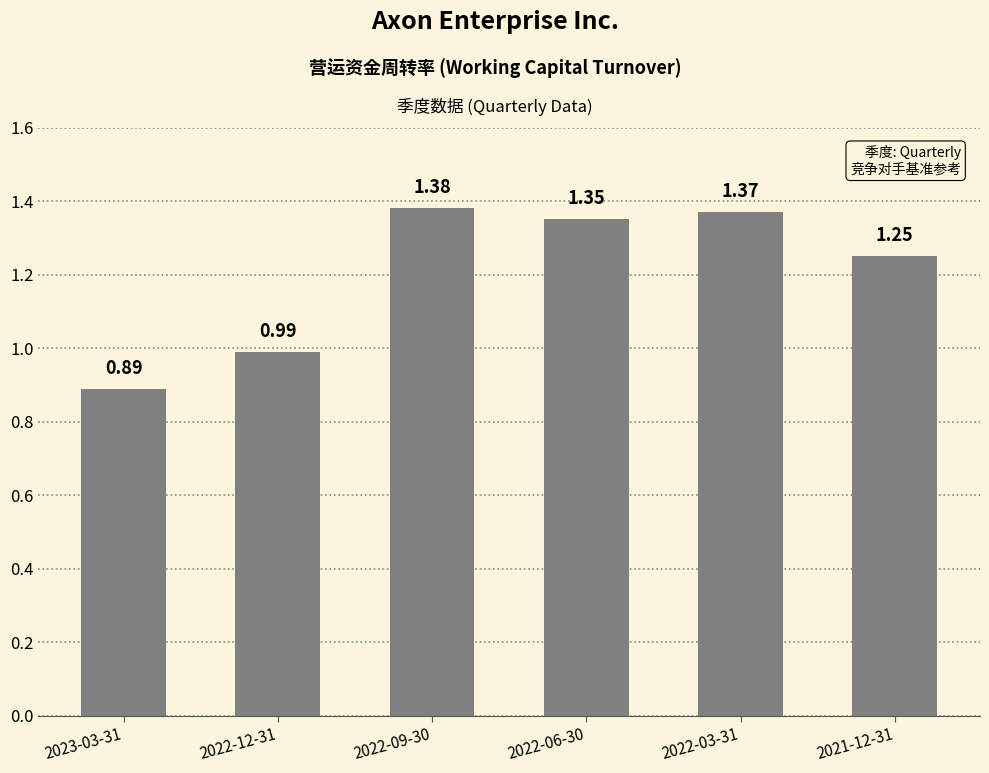

Count the number of data series in this chart.

1